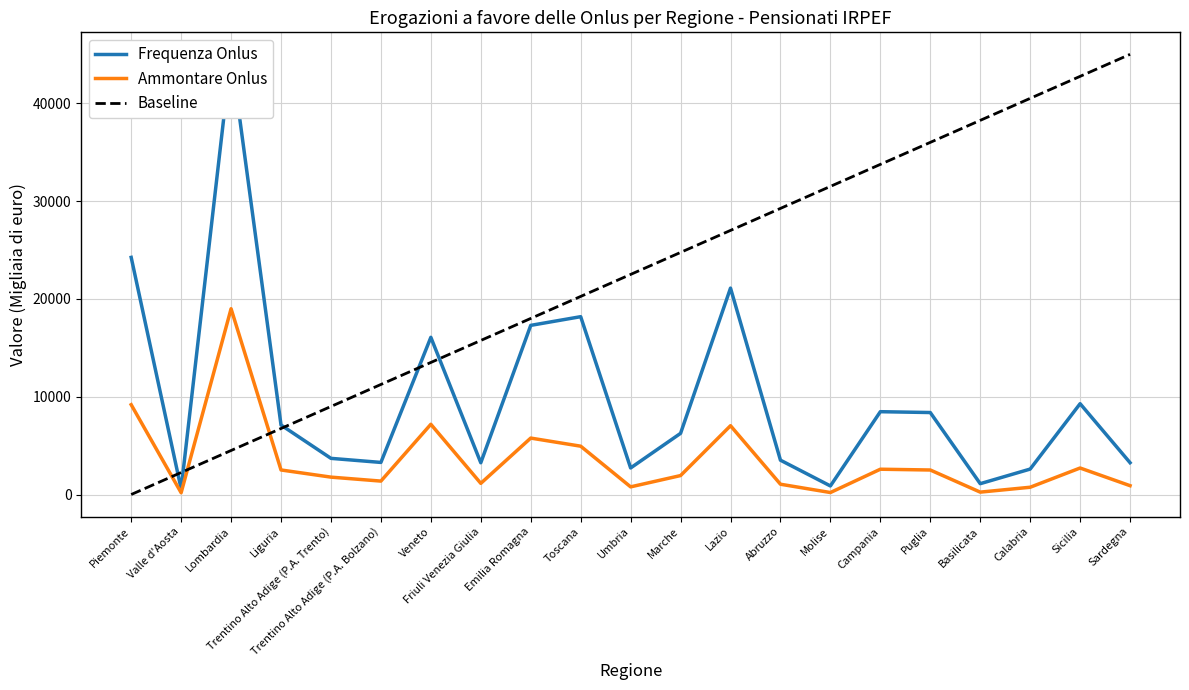

The value of Ammontare Onlus at Trentino Alto Adige (P.A. Trento) is 1777. True or false?

True